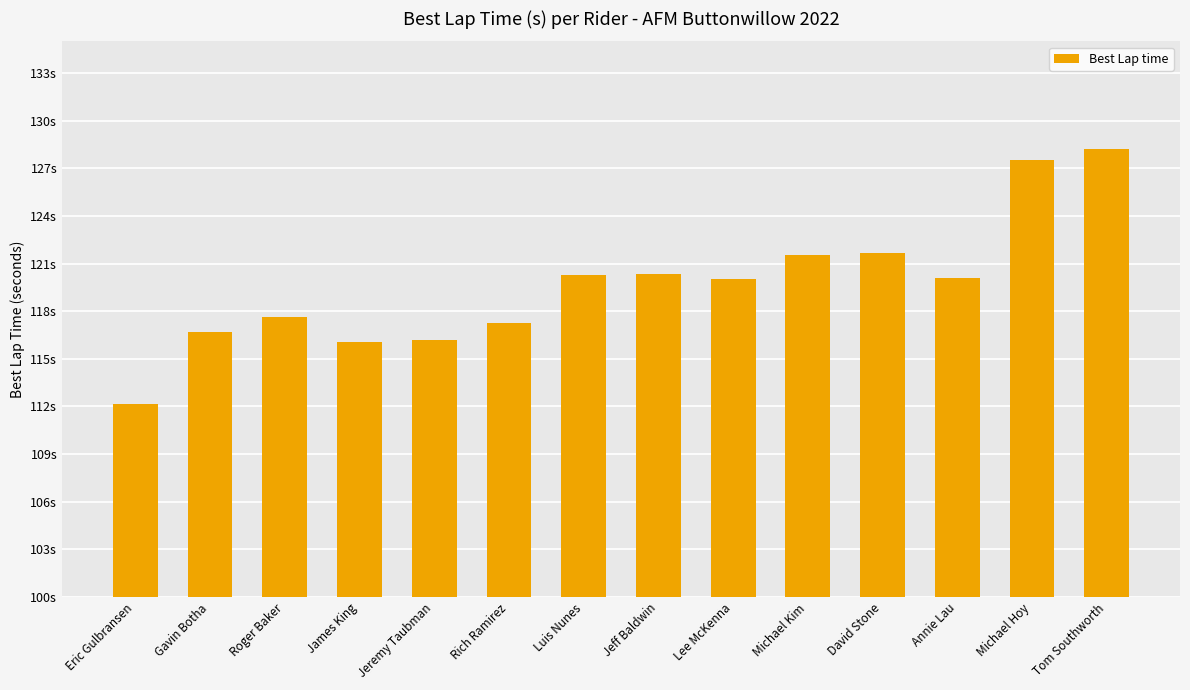

Are the bars horizontal?

No